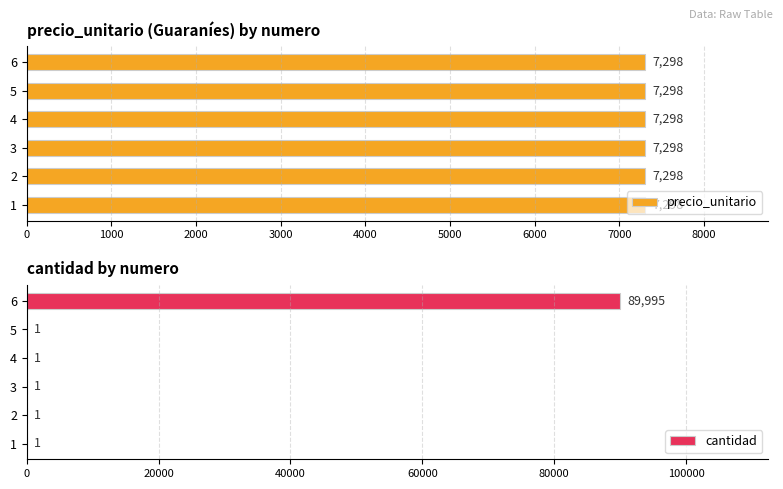

Is it true that cantidad equals 1 at 4?

True